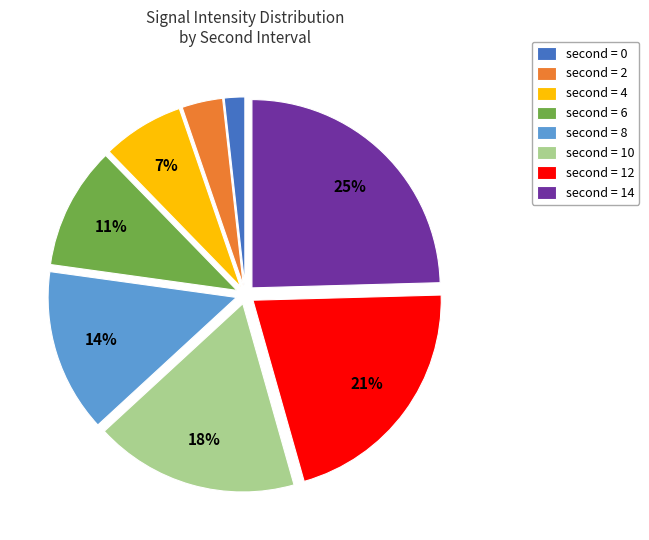

Which slice is the smallest?

second = 0